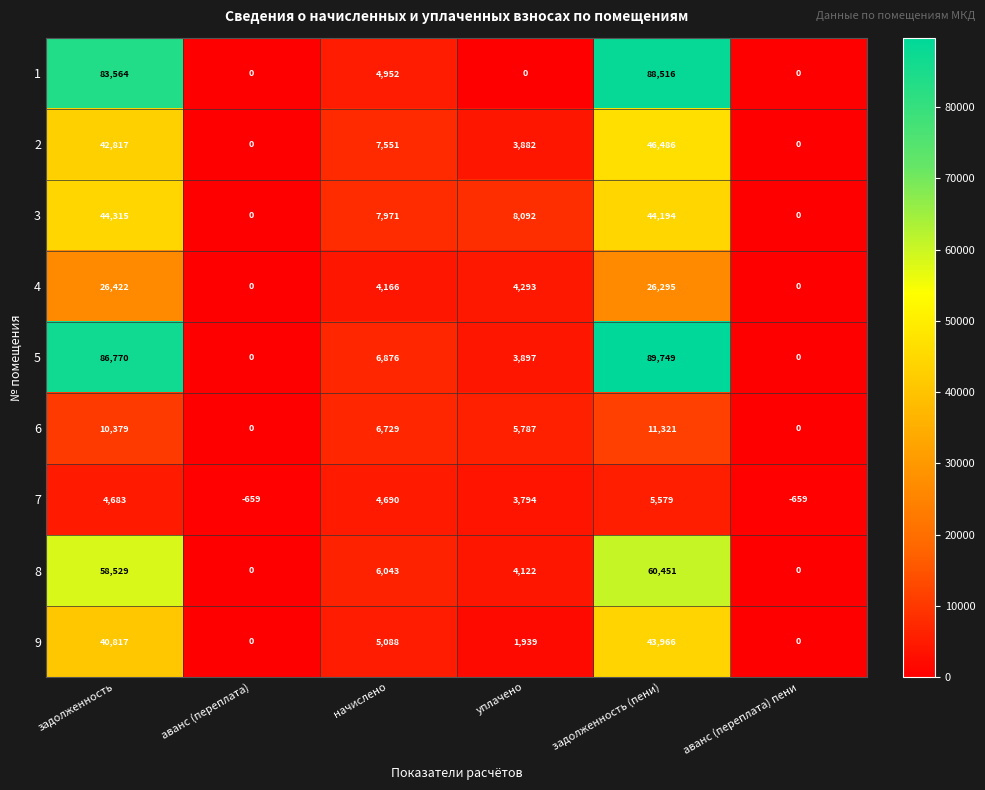

Is it true that 9 equals 5088 at начислено?

True